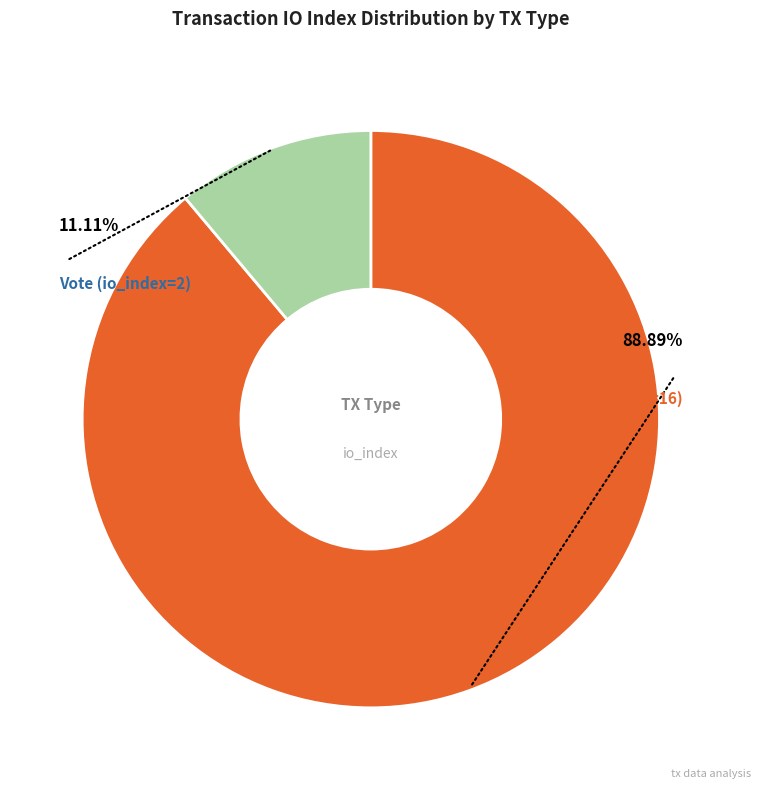

Is there a majority slice in this chart?

Yes